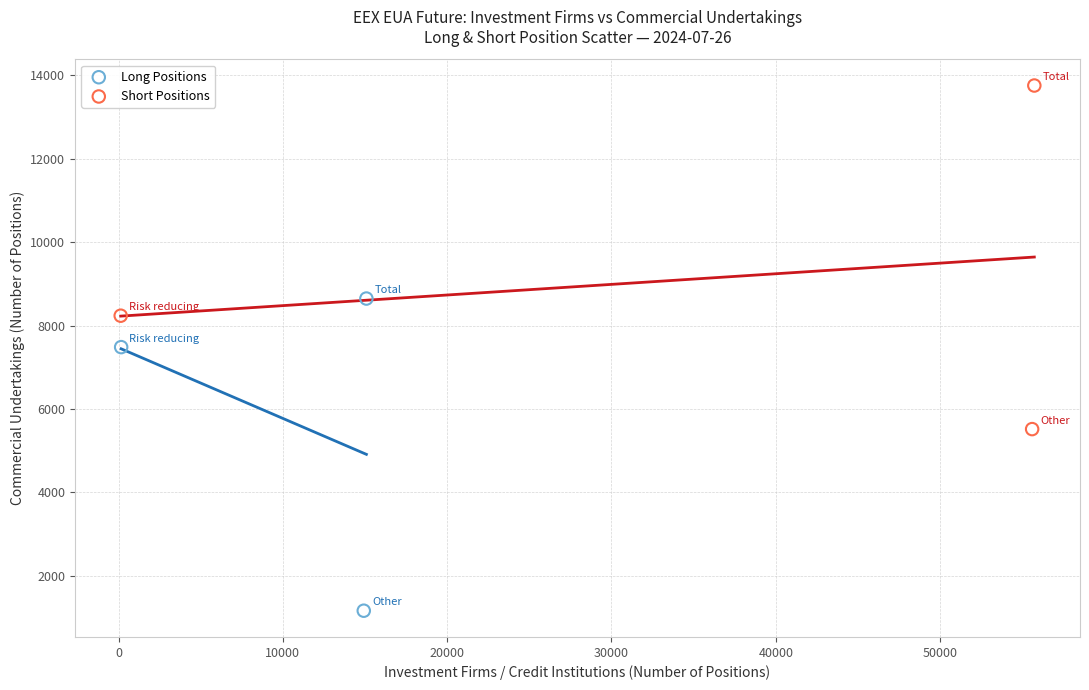

Which series has the largest Y range (max minus min)?

Short Positions